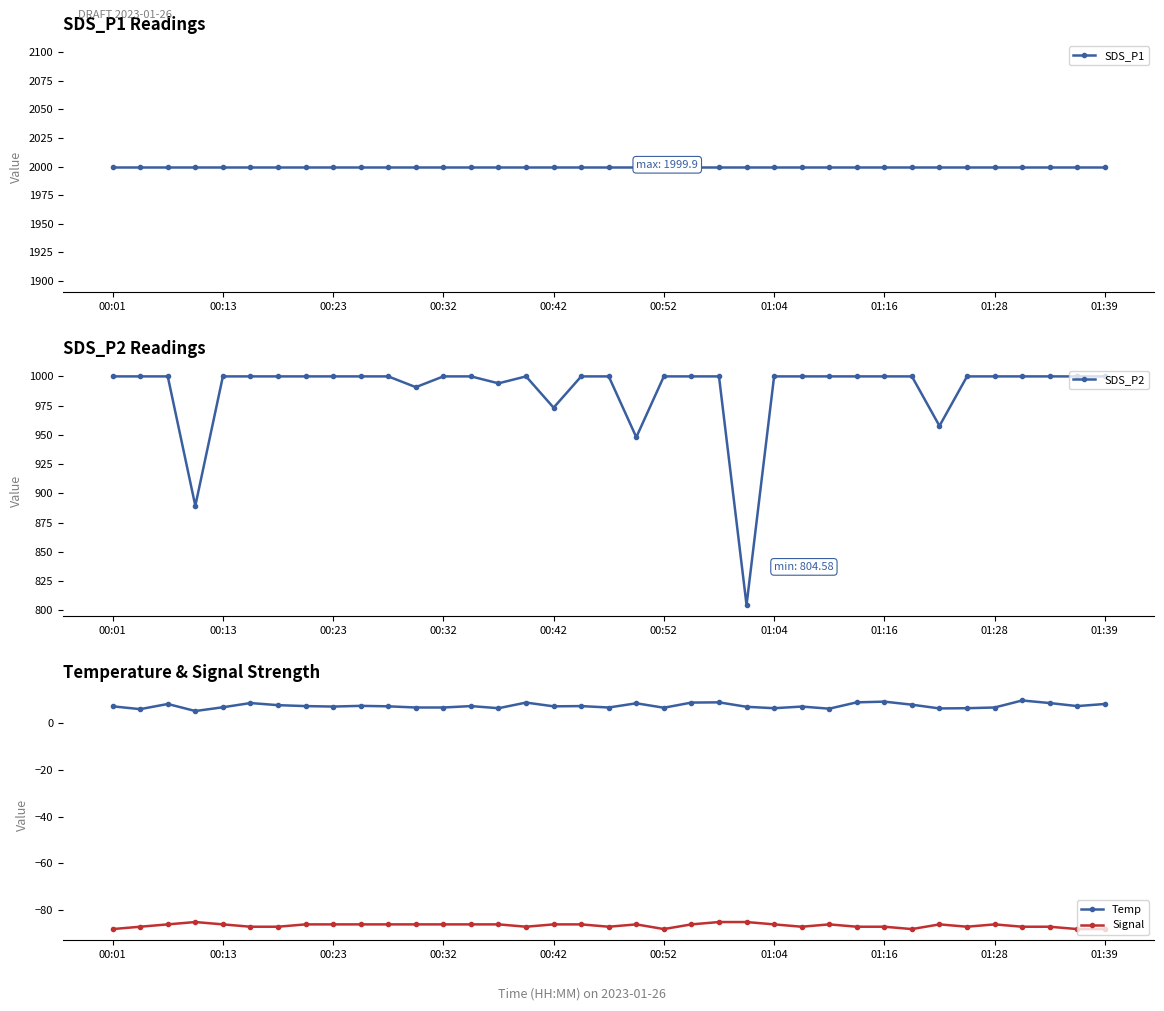

True or false: SDS_P1 and Signal intersect in this chart.

False